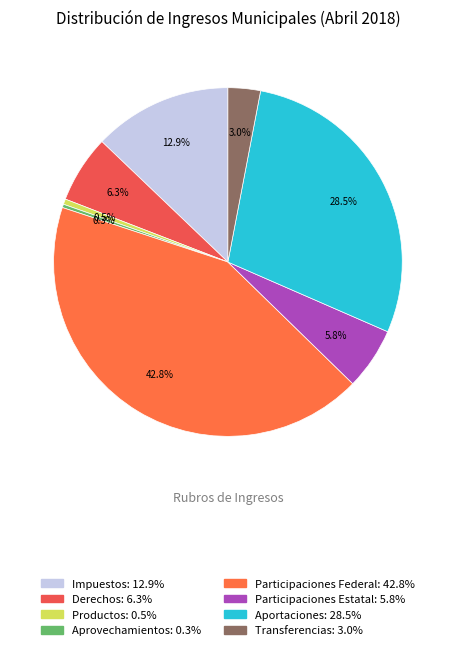

Count the number of slices in the pie.

8